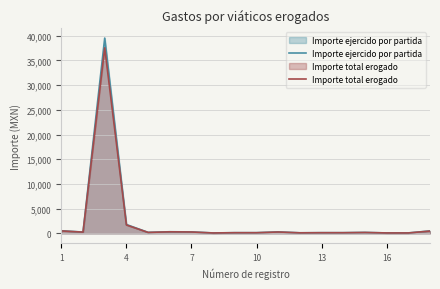

What is the average value of the Importe total erogado series?

2375.7